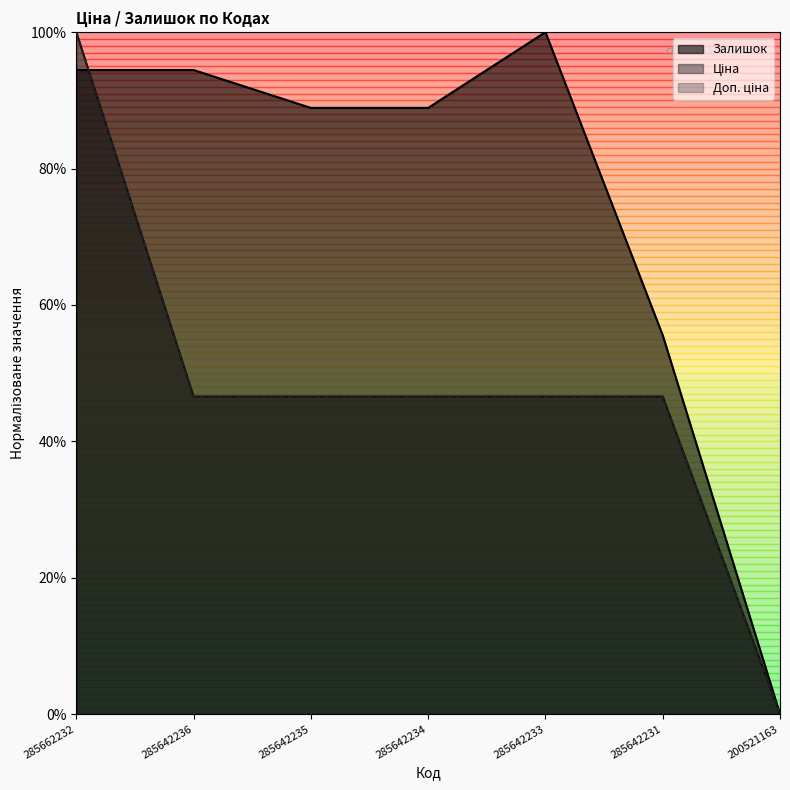

Reading left to right, list all the values displayed in this chart.

Залишок: 94.4	94.4	88.9	88.9	100.0	55.6	0.0
Ціна: 100.0	46.6	46.6	46.6	46.6	46.6	0.0
Доп. ціна: 100.0	46.6	46.6	46.6	46.6	46.6	0.0